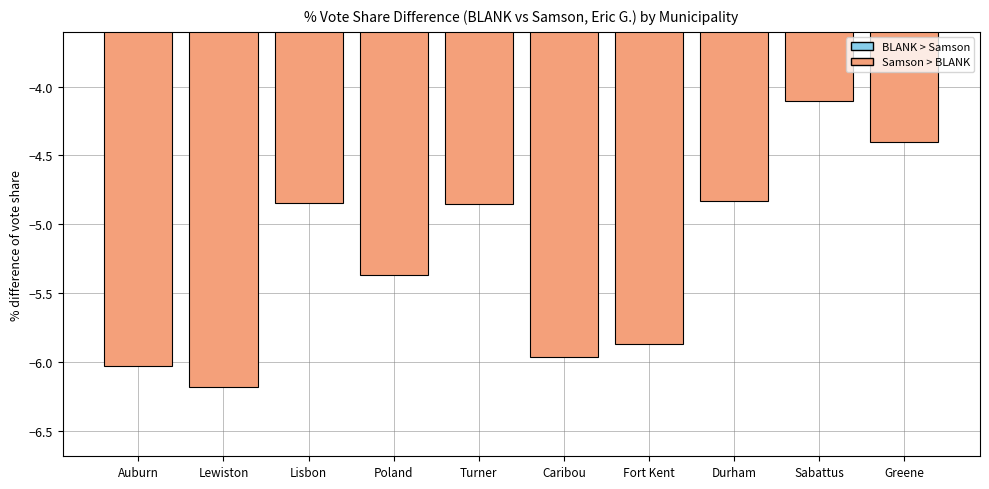

What position from the left is Turner?

5